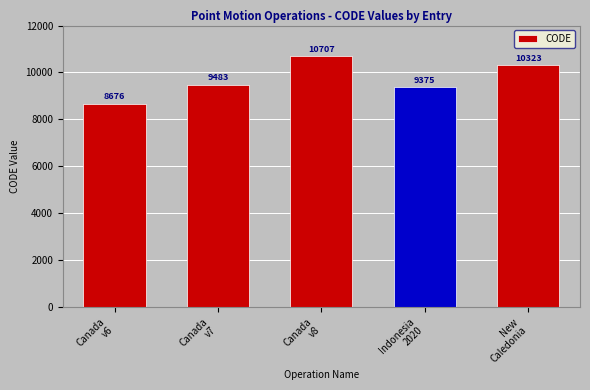

Reading left to right, transcribe all the data shown in this chart.

Canada
v6=8676	Canada
v7=9483	Canada
v8=10707	Indonesia
2020=9375	New
Caledonia=10323